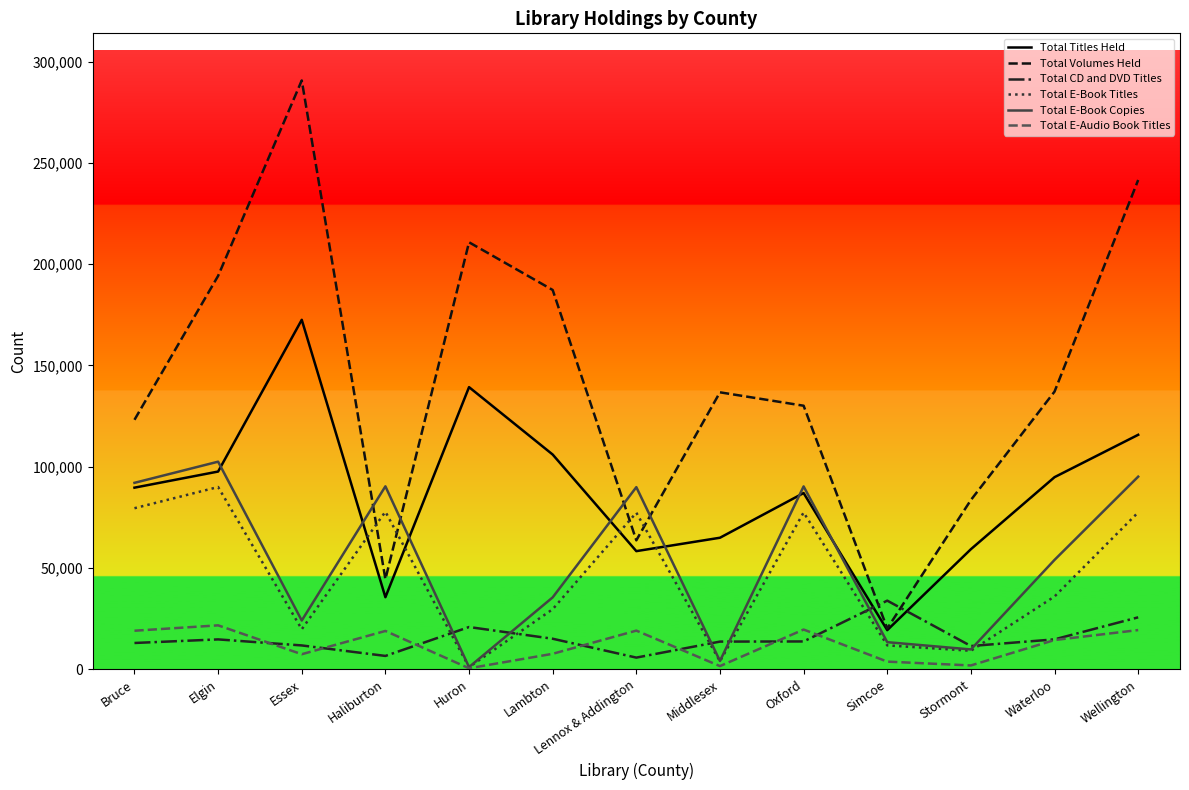

Does the chart have visible grid lines?

No